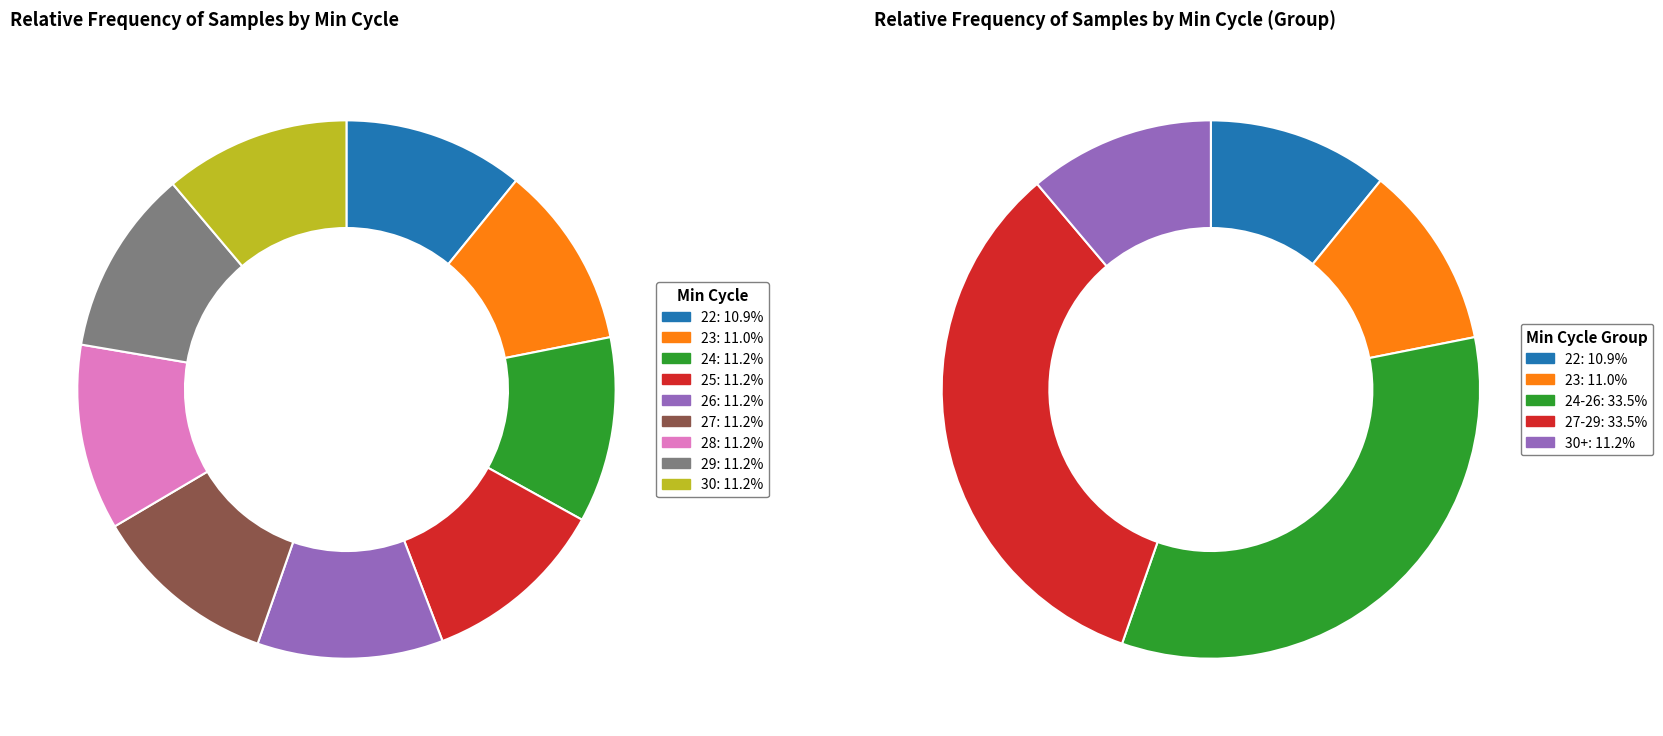

What percentage is the Min_cycle=27 slice, to the nearest percent?

11%